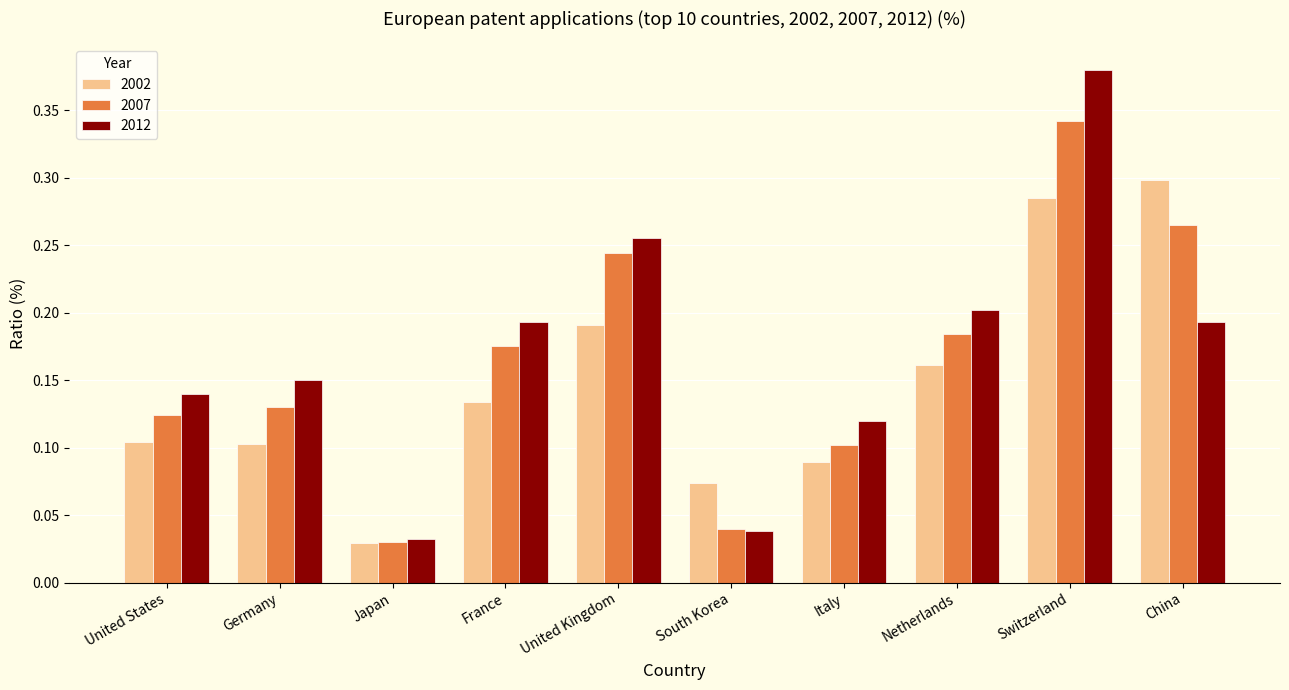

Which series has the largest range (max minus min)?

2012